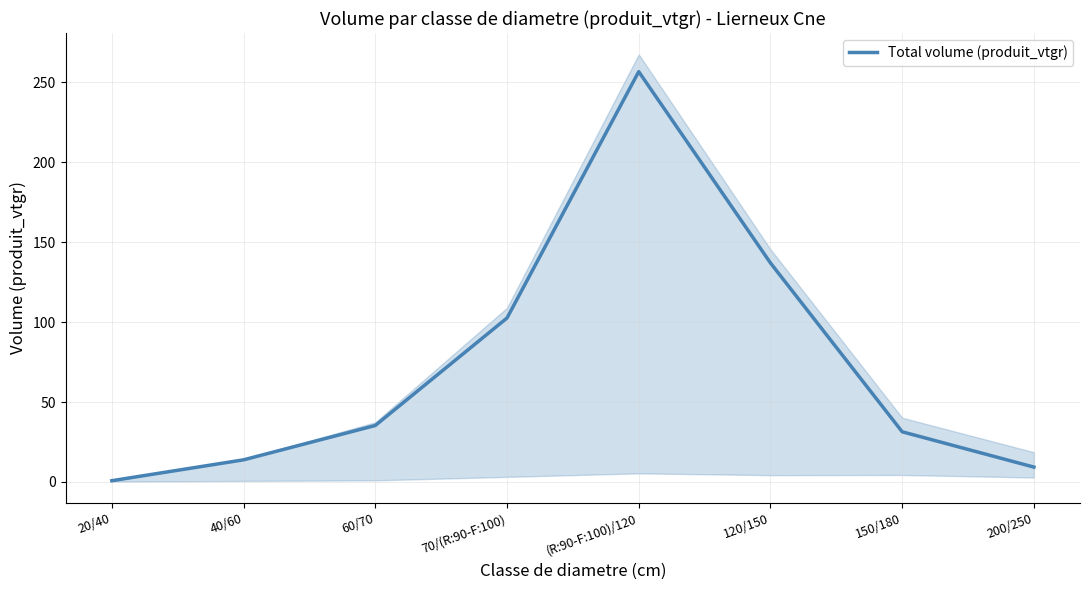

What is the label of the 2nd point from the right?

150/180